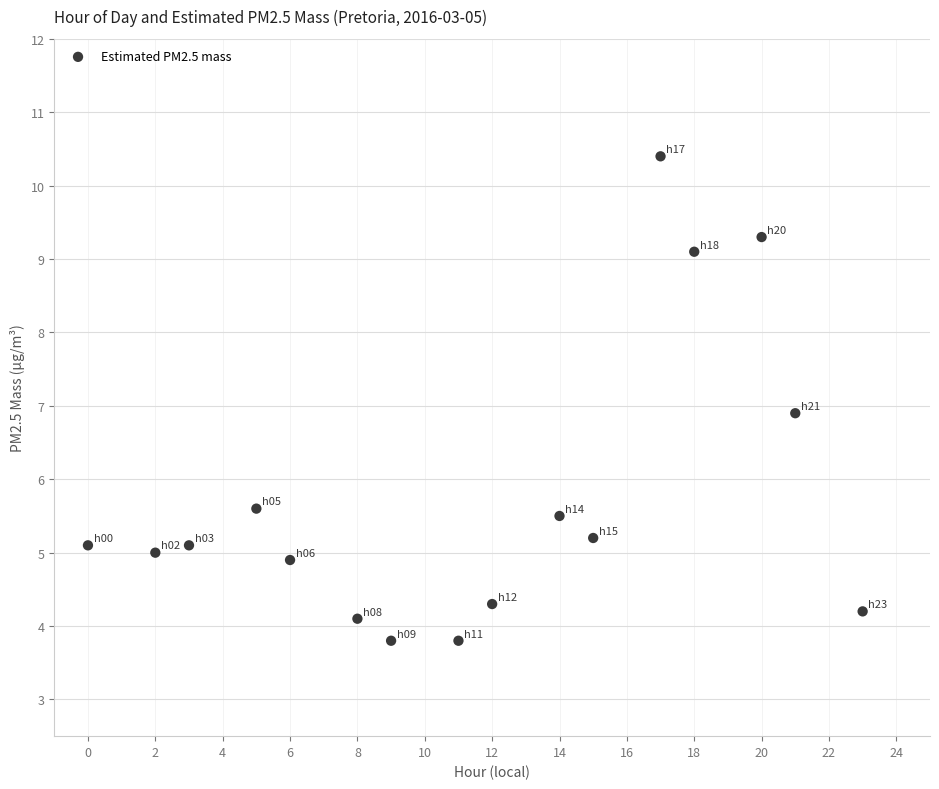

What is the range of X values (max minus min)?

23.0